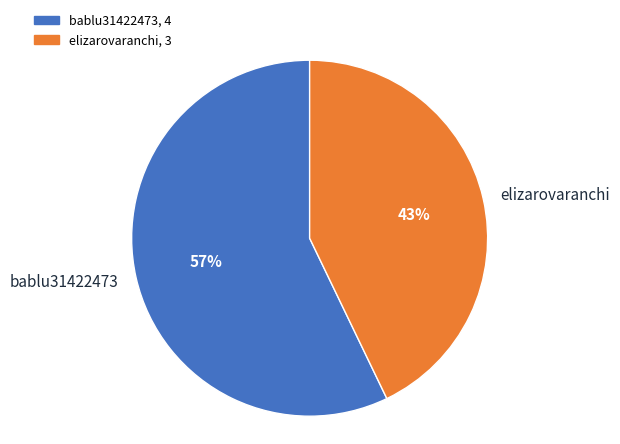

To the nearest percent, what is the combined percentage of elizarovaranchi and bablu31422473?

100%